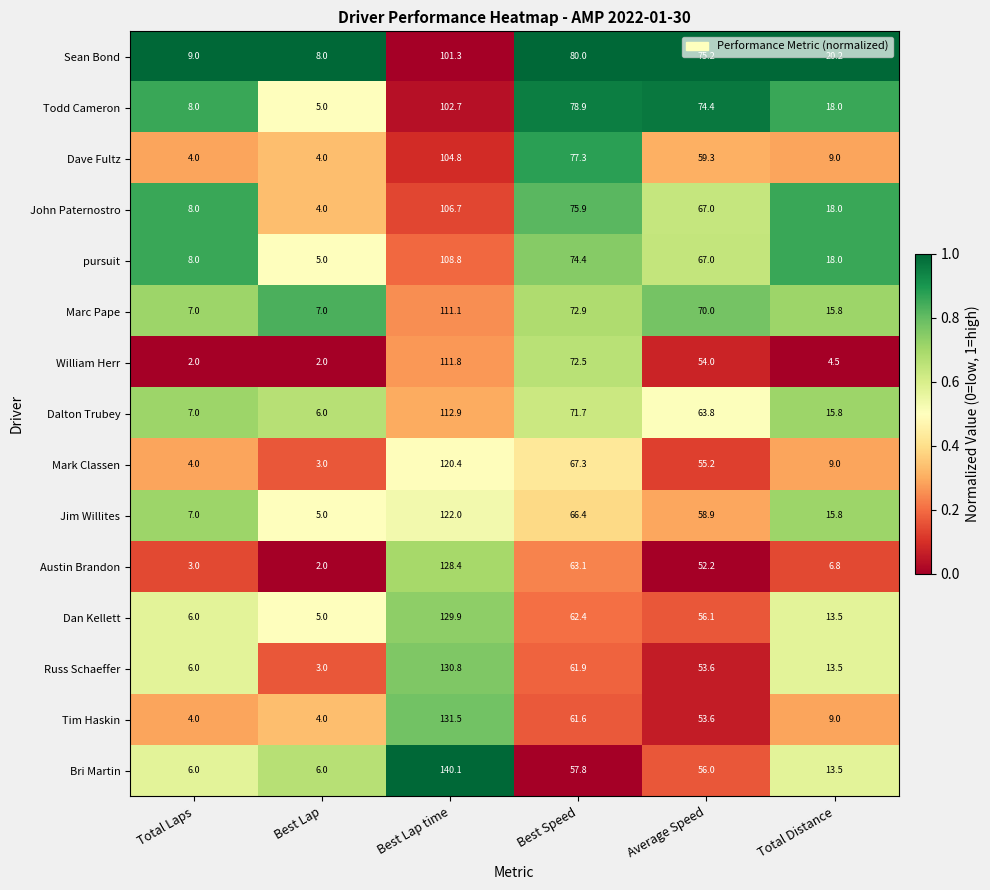

What is the total value across all series at Best Speed?

1044.1